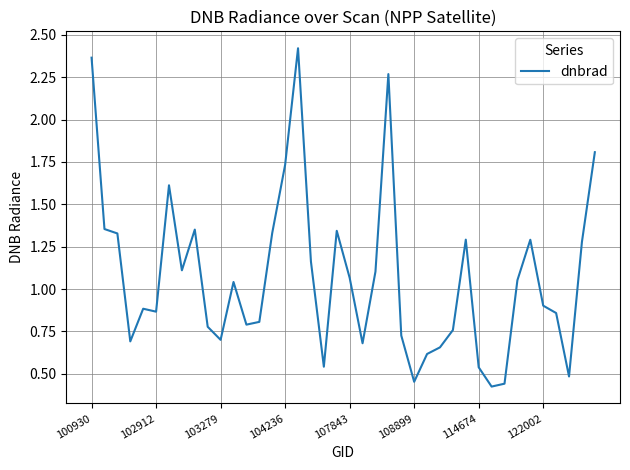

What is the difference between the maximum and minimum values?

2.0